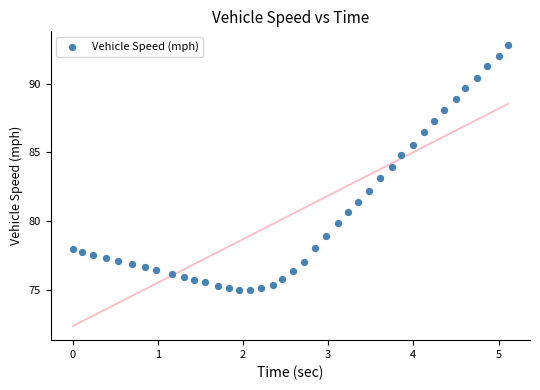

What is the range of X values (max minus min)?

5.1